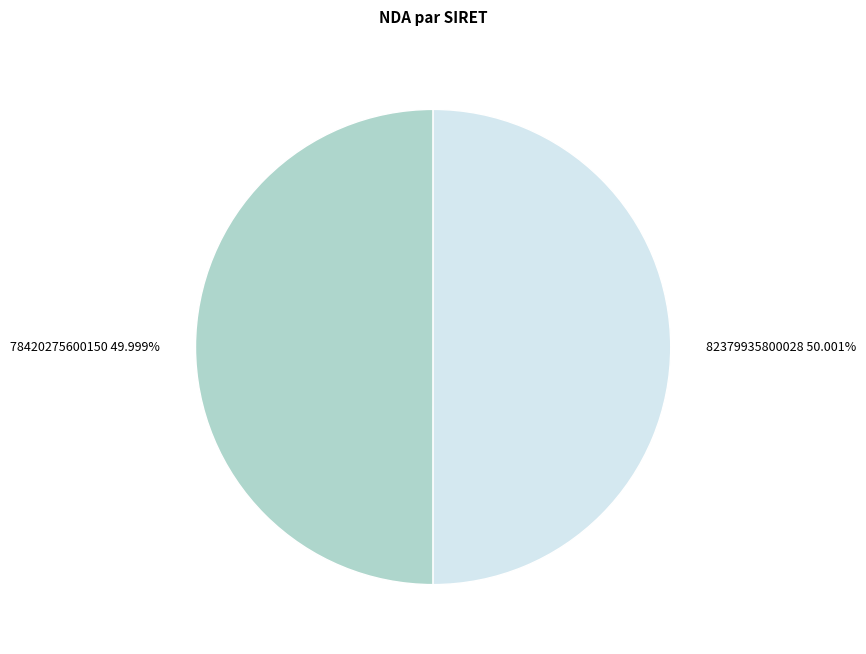

Is there a majority slice in this chart?

Yes